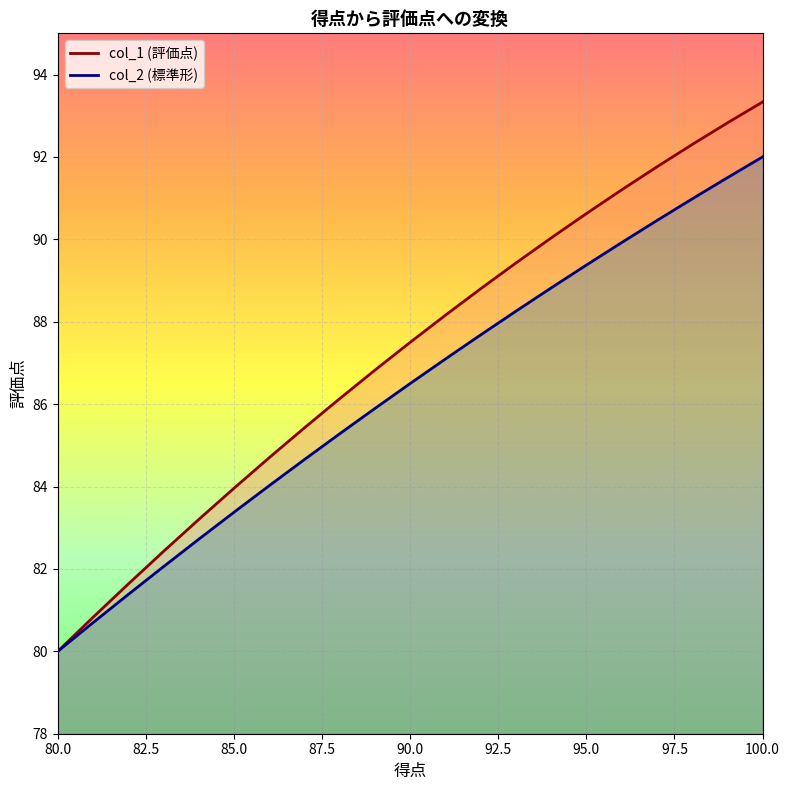

True or false: col_2 and col_1 intersect in this chart.

False